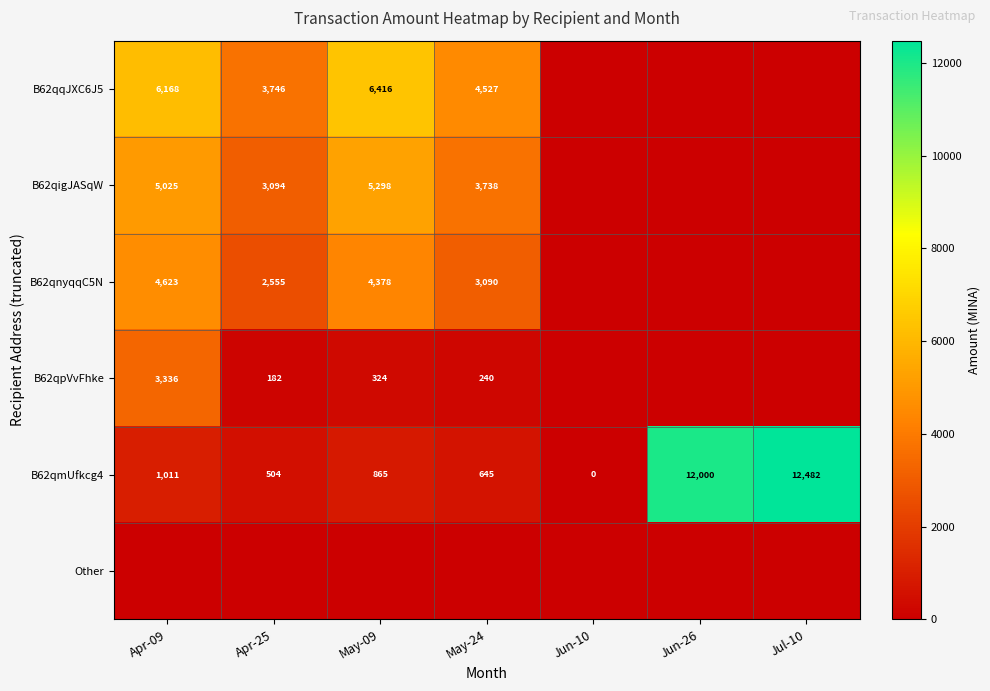

At how many categories does at least one series exceed 3746?

6